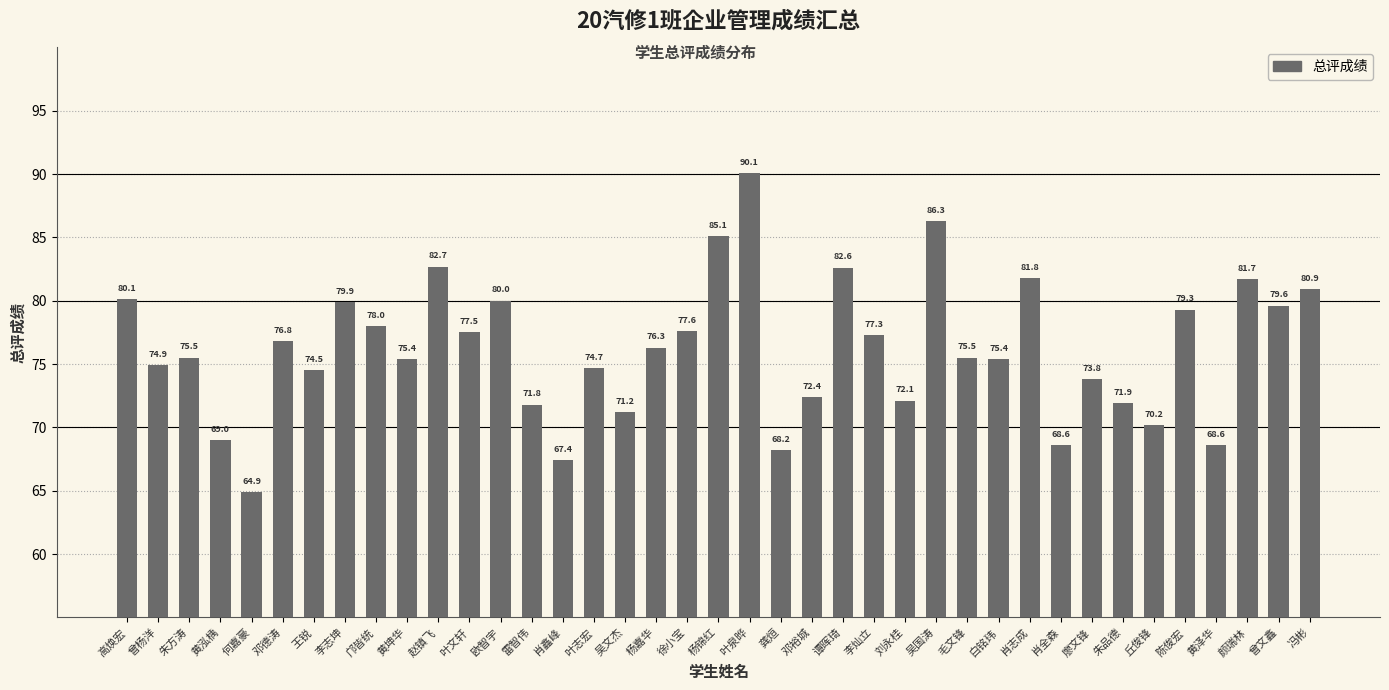

What is the label of the 36th bar from the left?

黄泽华